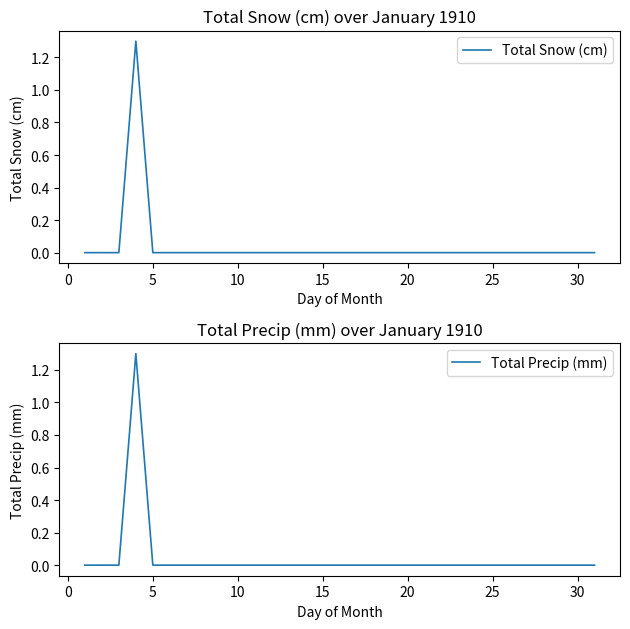

Rank the series by their maximum value, from highest to lowest.

Total Snow (cm), Total Precip (mm)